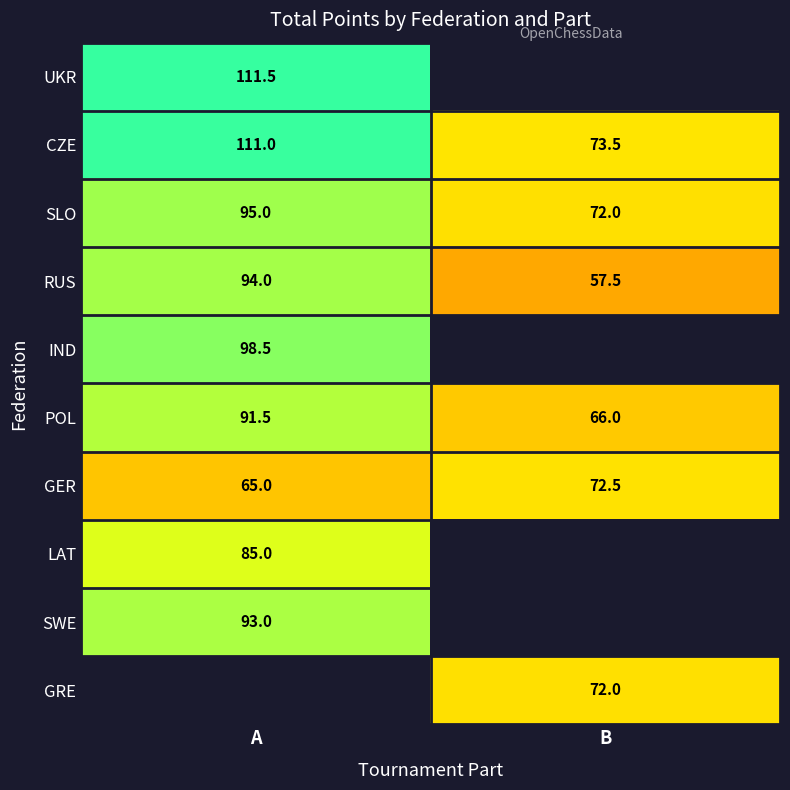

True or false: UKR has a value of 153.1 at A.

False